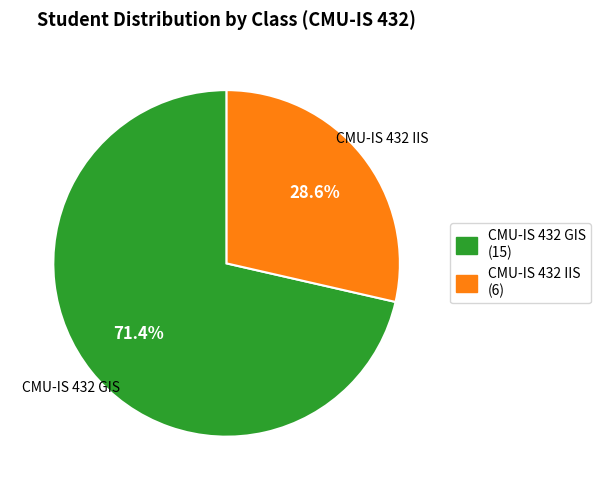

To the nearest percent, what is the difference between the largest and smallest slice percentages?

43%